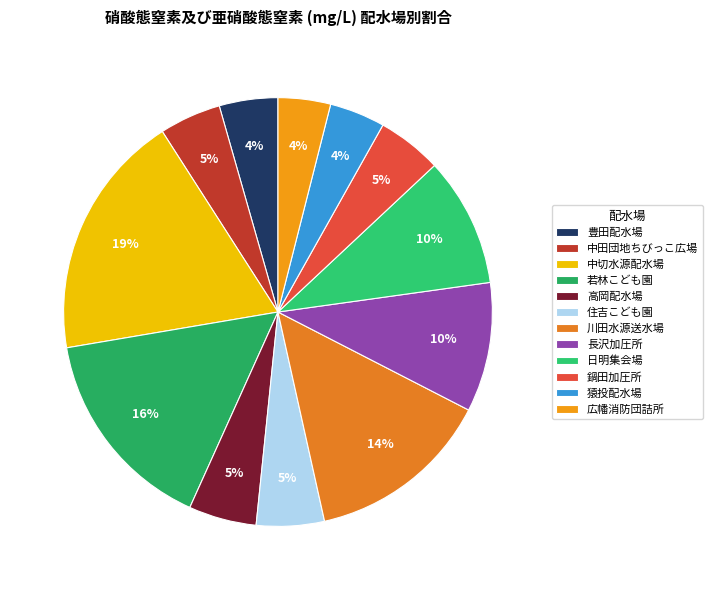

How much of the chart is everything except 高岡配水場?

94.9%